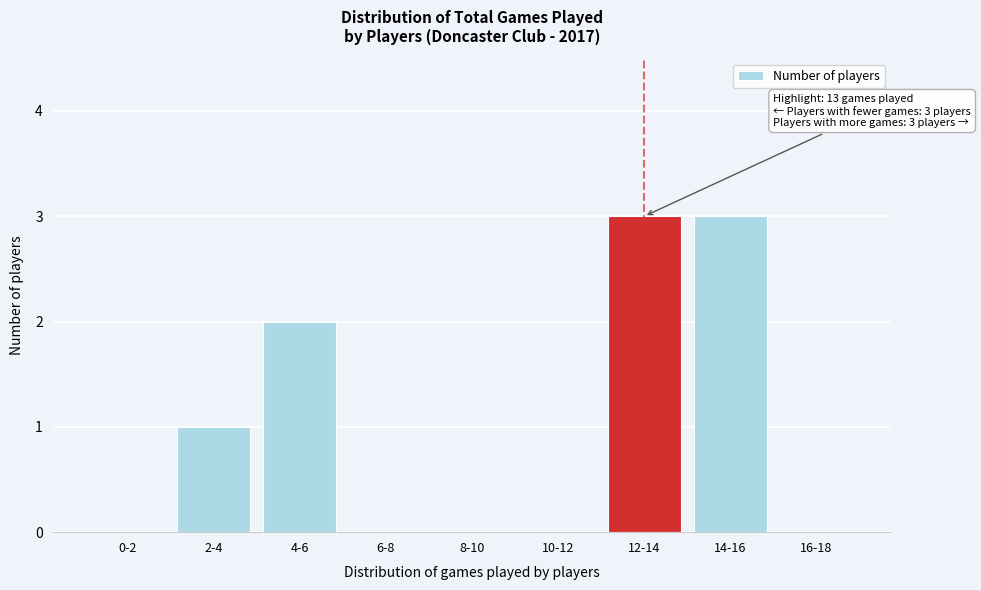

Reading left to right, list all the values displayed in this chart.

0-2=0	2-4=1	4-6=2	6-8=0	8-10=0	10-12=0	12-14=3	14-16=3	16-18=0